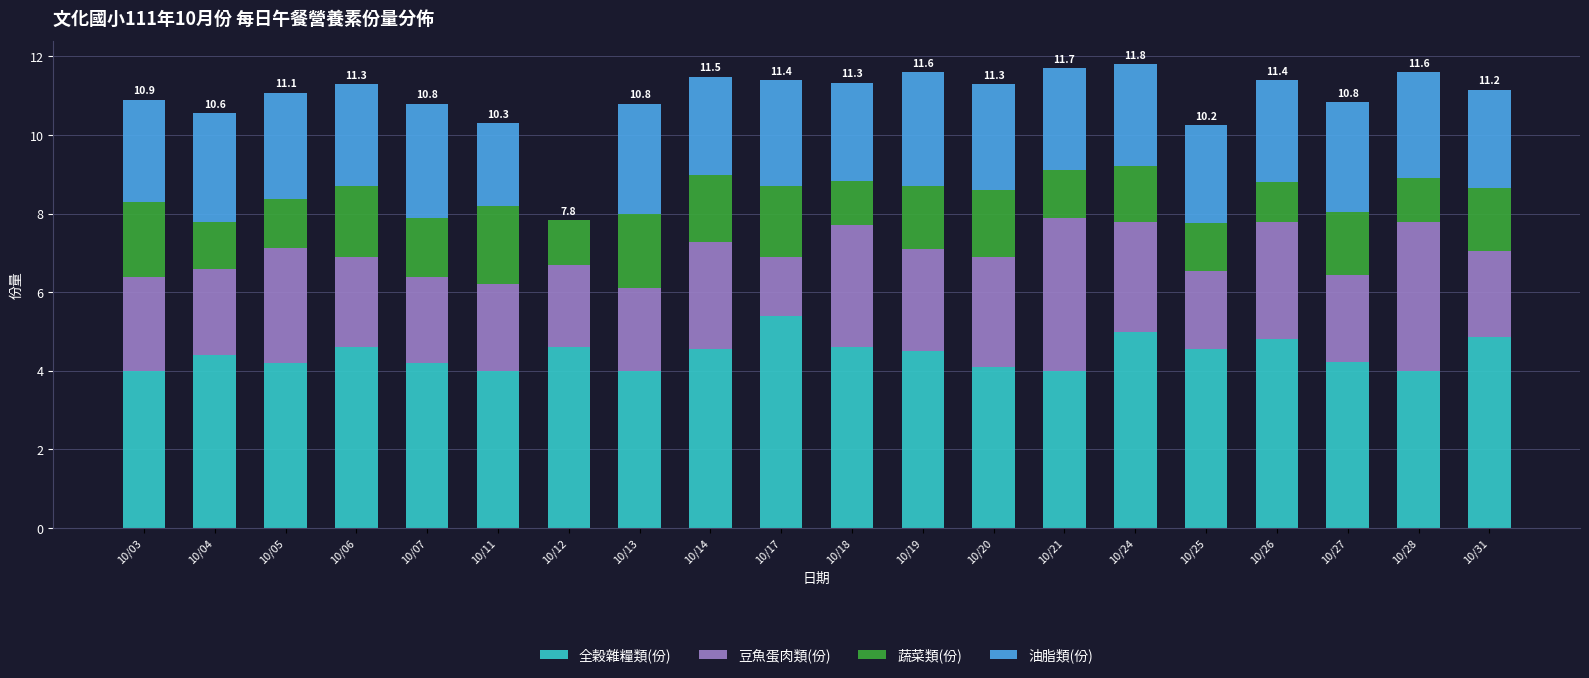

How many distinct data groups are displayed?

4